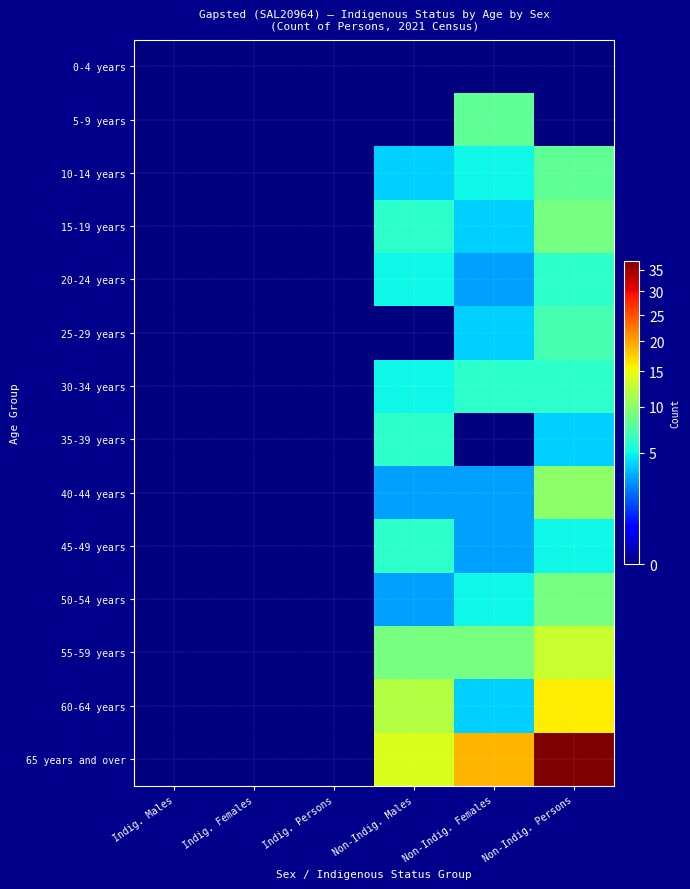

Reading left to right, list all the values displayed in this chart.

0-4 years: Indig. Males=0	Indig. Females=0	Indig. Persons=0	Non-Indig. Males=0	Non-Indig. Females=0	Non-Indig. Persons=0
5-9 years: Indig. Males=0	Indig. Females=0	Indig. Persons=0	Non-Indig. Males=0	Non-Indig. Females=8	Non-Indig. Persons=0
10-14 years: Indig. Males=0	Indig. Females=0	Indig. Persons=0	Non-Indig. Males=4	Non-Indig. Females=5	Non-Indig. Persons=8
15-19 years: Indig. Males=0	Indig. Females=0	Indig. Persons=0	Non-Indig. Males=6	Non-Indig. Females=4	Non-Indig. Persons=9
20-24 years: Indig. Males=0	Indig. Females=0	Indig. Persons=0	Non-Indig. Males=5	Non-Indig. Females=3	Non-Indig. Persons=6
25-29 years: Indig. Males=0	Indig. Females=0	Indig. Persons=0	Non-Indig. Males=0	Non-Indig. Females=4	Non-Indig. Persons=7
30-34 years: Indig. Males=0	Indig. Females=0	Indig. Persons=0	Non-Indig. Males=5	Non-Indig. Females=6	Non-Indig. Persons=6
35-39 years: Indig. Males=0	Indig. Females=0	Indig. Persons=0	Non-Indig. Males=6	Non-Indig. Females=0	Non-Indig. Persons=4
40-44 years: Indig. Males=0	Indig. Females=0	Indig. Persons=0	Non-Indig. Males=3	Non-Indig. Females=3	Non-Indig. Persons=10
45-49 years: Indig. Males=0	Indig. Females=0	Indig. Persons=0	Non-Indig. Males=6	Non-Indig. Females=3	Non-Indig. Persons=5
50-54 years: Indig. Males=0	Indig. Females=0	Indig. Persons=0	Non-Indig. Males=3	Non-Indig. Females=5	Non-Indig. Persons=9
55-59 years: Indig. Males=0	Indig. Females=0	Indig. Persons=0	Non-Indig. Males=9	Non-Indig. Females=9	Non-Indig. Persons=13
60-64 years: Indig. Males=0	Indig. Females=0	Indig. Persons=0	Non-Indig. Males=12	Non-Indig. Females=4	Non-Indig. Persons=16
65 years and over: Indig. Males=0	Indig. Females=0	Indig. Persons=0	Non-Indig. Males=14	Non-Indig. Females=19	Non-Indig. Persons=37